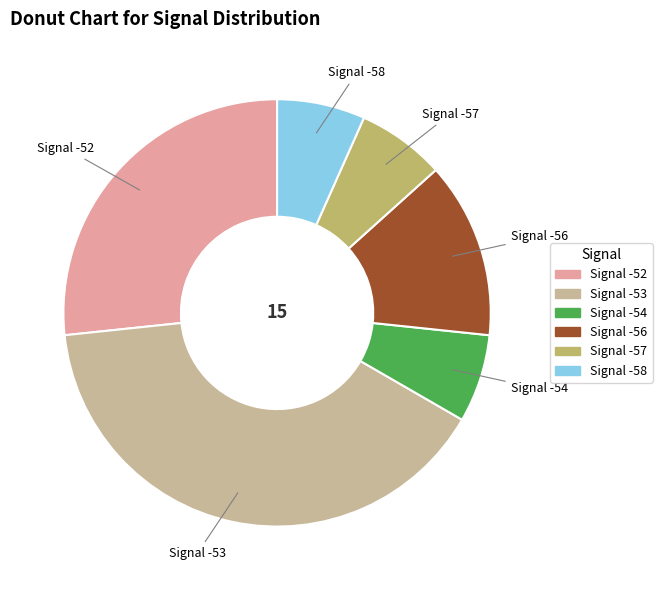

Is there any slice that represents more than half of the pie?

No